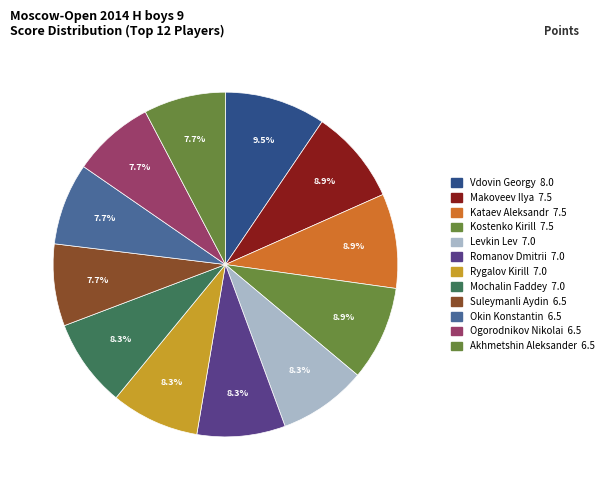

Count the number of slices in the pie.

12